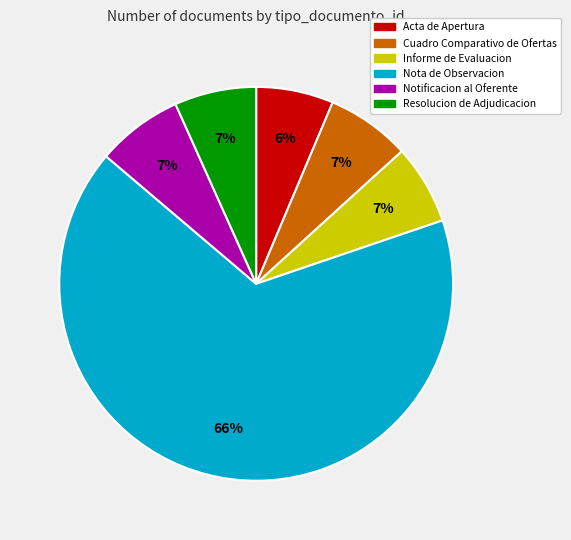

Is there any slice that represents more than half of the pie?

Yes